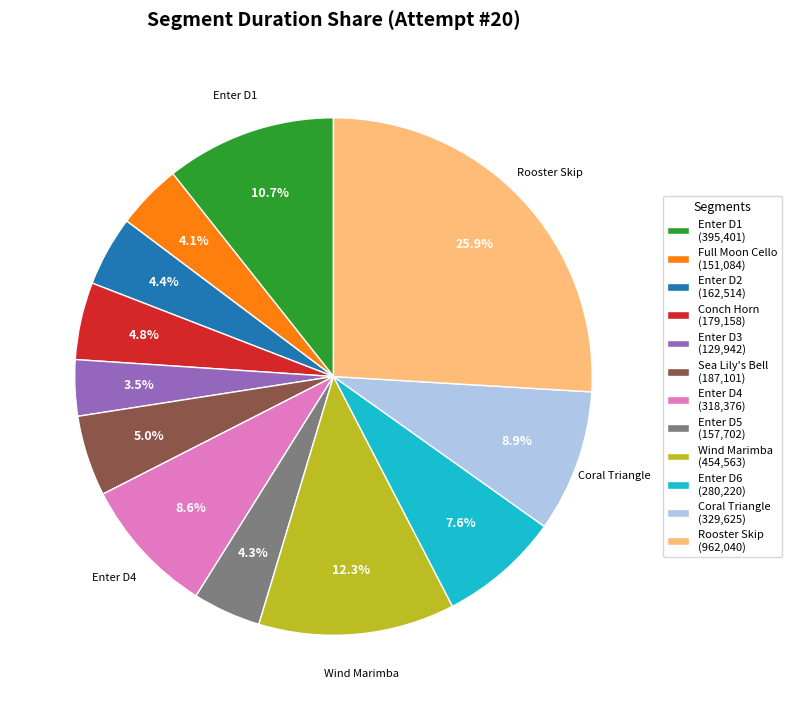

The Conch Horn slice represents 5% of the pie. True or false?

True